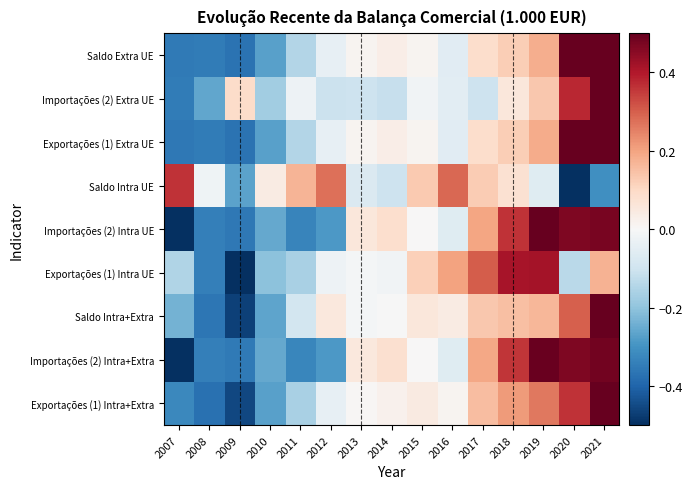

Reading left to right, what are all the values shown in this chart?

Exportações (1) Intra+Extra: 2007=-0.3	2008=-0.4	2009=-0.5	2010=-0.3	2011=-0.2	2012=-0.0	2013=0.0	2014=0.0	2015=0.0	2016=0.0	2017=0.2	2018=0.2	2019=0.3	2020=0.4	2021=0.5
Importações (2) Intra+Extra: 2007=-0.5	2008=-0.3	2009=-0.4	2010=-0.3	2011=-0.3	2012=-0.3	2013=0.1	2014=0.1	2015=0.0	2016=-0.1	2017=0.2	2018=0.4	2019=0.5	2020=0.5	2021=0.5
Saldo Intra+Extra: 2007=-0.2	2008=-0.4	2009=-0.5	2010=-0.3	2011=-0.1	2012=0.1	2013=-0.0	2014=-0.0	2015=0.1	2016=0.0	2017=0.1	2018=0.1	2019=0.2	2020=0.3	2021=0.5
Exportações (1) Intra UE: 2007=-0.1	2008=-0.3	2009=-0.6	2010=-0.2	2011=-0.2	2012=-0.0	2013=-0.0	2014=-0.0	2015=0.1	2016=0.2	2017=0.3	2018=0.4	2019=0.4	2020=-0.1	2021=0.2
Importações (2) Intra UE: 2007=-0.5	2008=-0.3	2009=-0.4	2010=-0.3	2011=-0.3	2012=-0.3	2013=0.1	2014=0.1	2015=0.0	2016=-0.1	2017=0.2	2018=0.4	2019=0.5	2020=0.5	2021=0.5
Saldo Intra UE: 2007=0.4	2008=-0.0	2009=-0.3	2010=0.0	2011=0.2	2012=0.3	2013=-0.1	2014=-0.1	2015=0.1	2016=0.3	2017=0.1	2018=0.1	2019=-0.1	2020=-0.6	2021=-0.3
Exportações (1) Extra UE: 2007=-0.4	2008=-0.4	2009=-0.4	2010=-0.3	2011=-0.1	2012=-0.0	2013=0.0	2014=0.0	2015=0.0	2016=-0.1	2017=0.1	2018=0.1	2019=0.2	2020=0.5	2021=0.6
Importações (2) Extra UE: 2007=-0.4	2008=-0.3	2009=0.1	2010=-0.2	2011=-0.0	2012=-0.1	2013=-0.1	2014=-0.1	2015=-0.0	2016=-0.1	2017=-0.1	2018=0.1	2019=0.1	2020=0.4	2021=0.6
Saldo Extra UE: 2007=-0.4	2008=-0.4	2009=-0.4	2010=-0.3	2011=-0.1	2012=-0.0	2013=0.0	2014=0.0	2015=0.0	2016=-0.1	2017=0.1	2018=0.1	2019=0.2	2020=0.5	2021=0.6